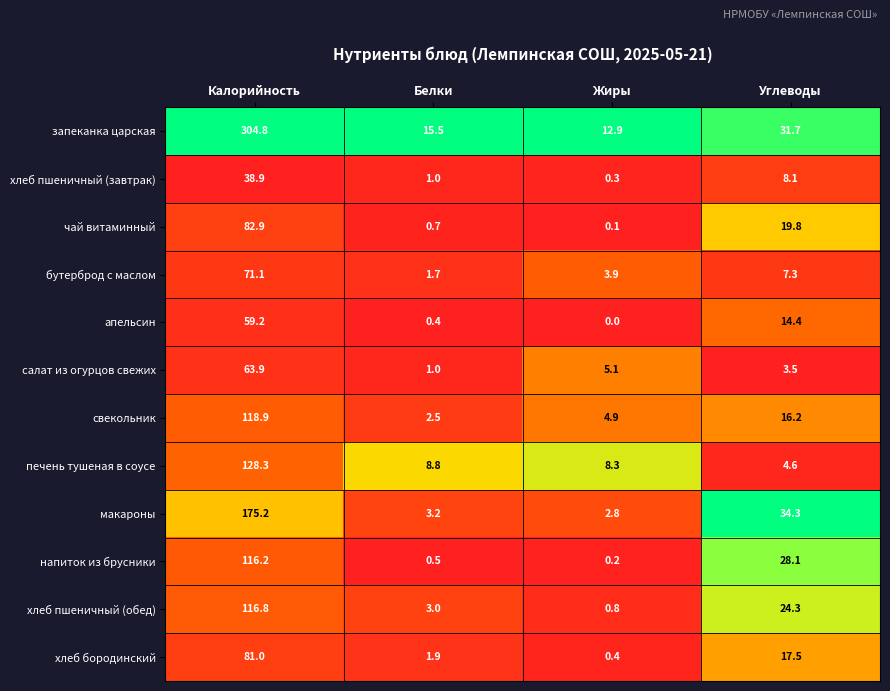

Is it true that салат из огурцов свежих equals 2.4 at Углеводы?

False